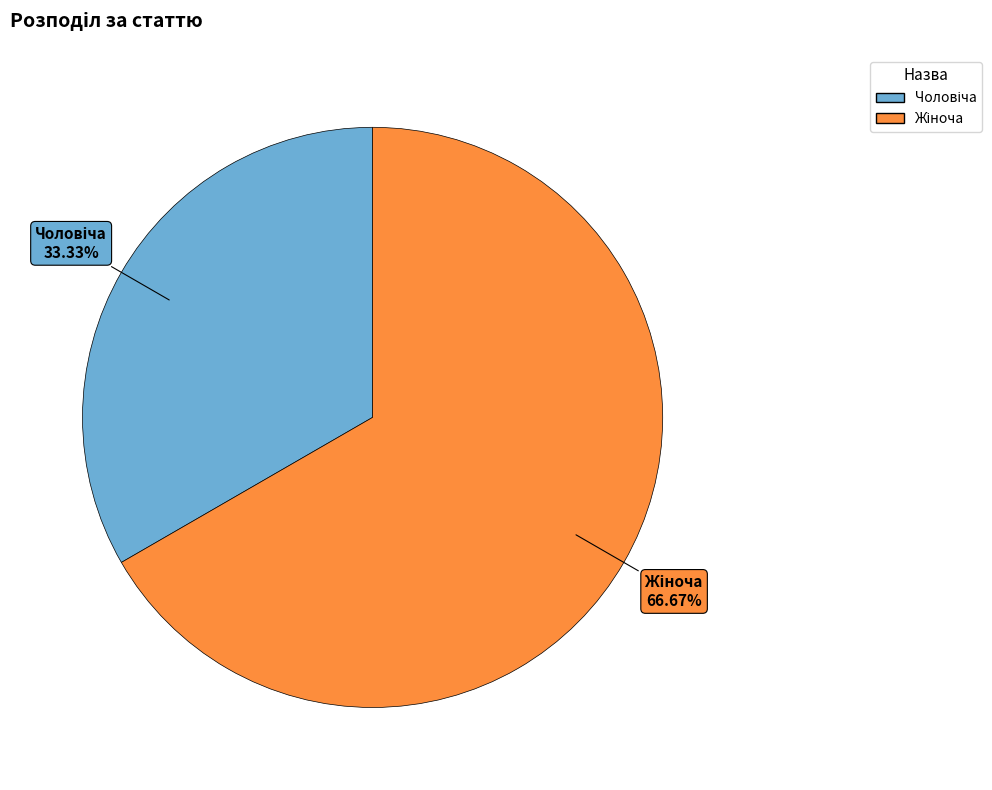

True or false: Жіноча accounts for 56% of the total.

False